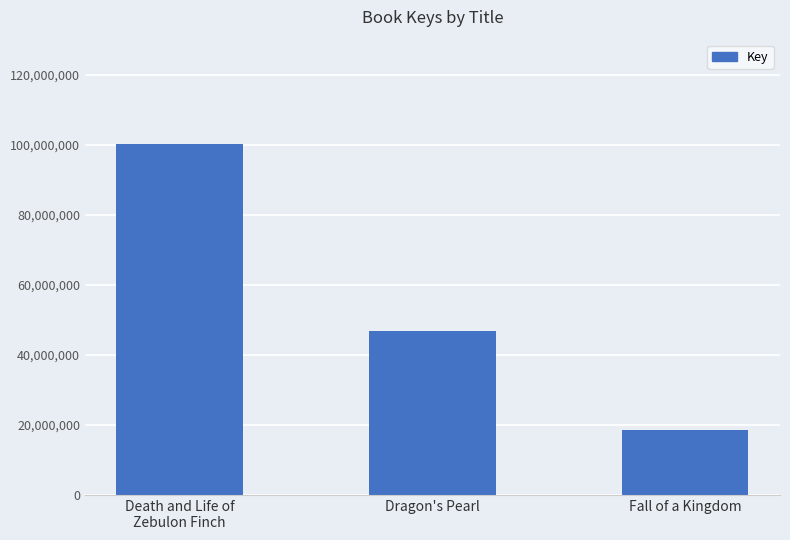

What position from the left is Fall of a Kingdom?

3